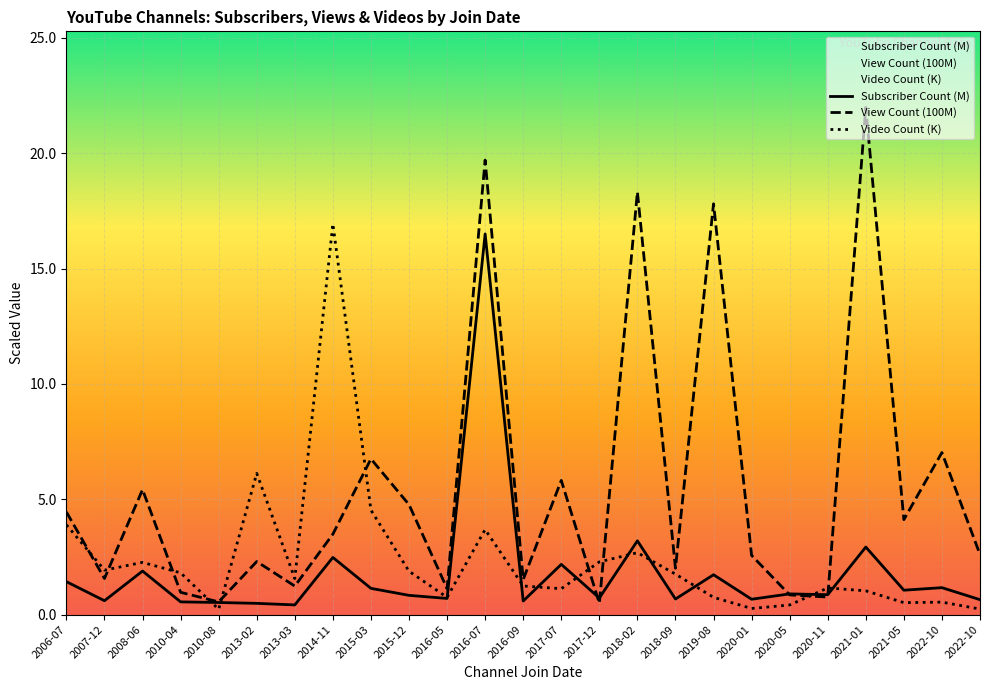

After their last crossing, which series has the higher values: Subscriber Count (M) or Video Count (K)?

Subscriber Count (M)